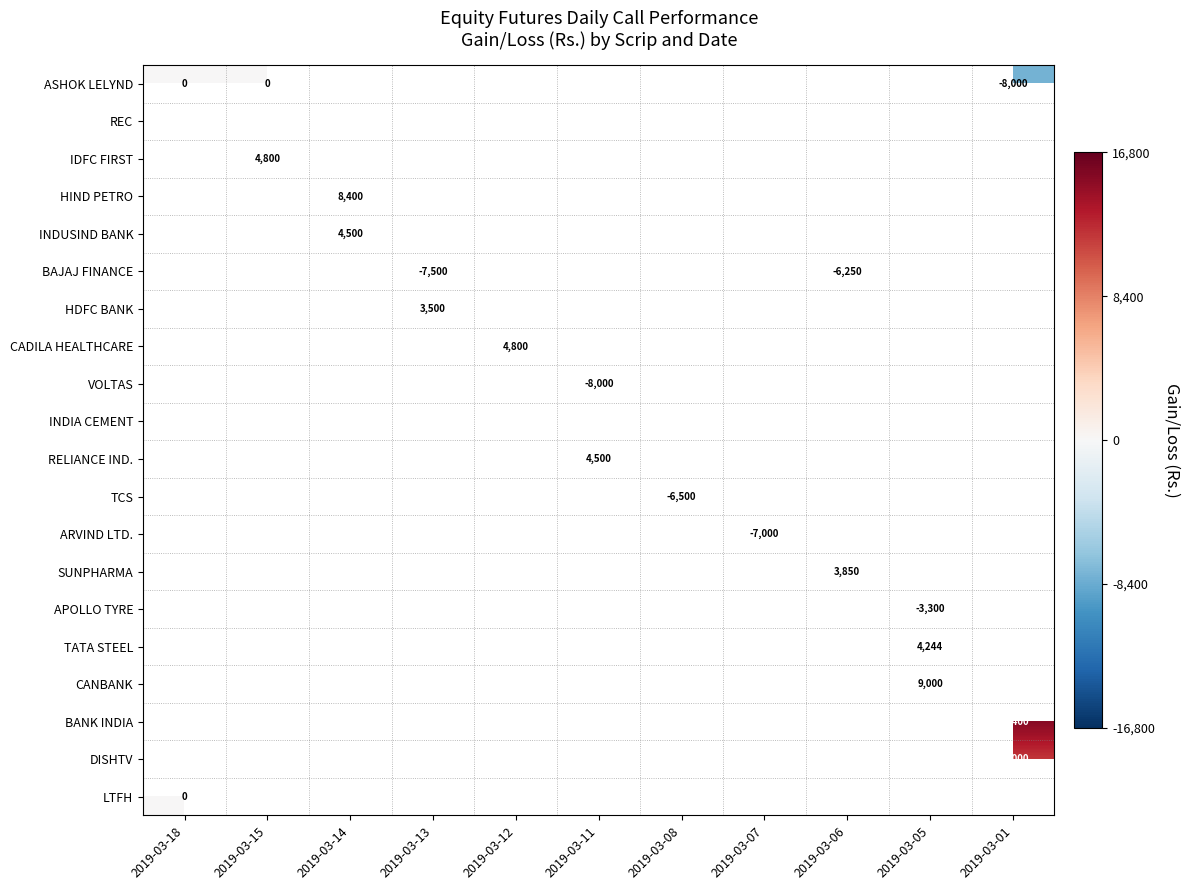

Is it true that REC equals 26551 at 2019-03-15?

False